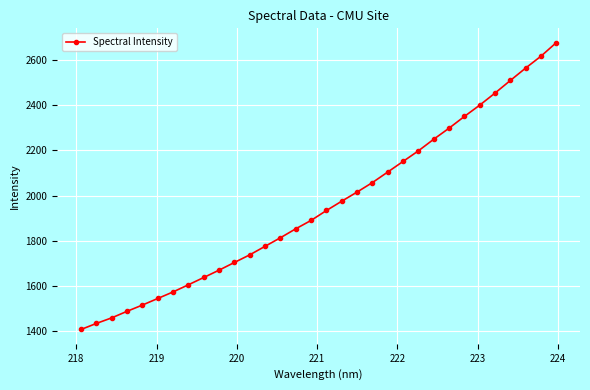

What is the value of the 32nd point from the left?

2674.6